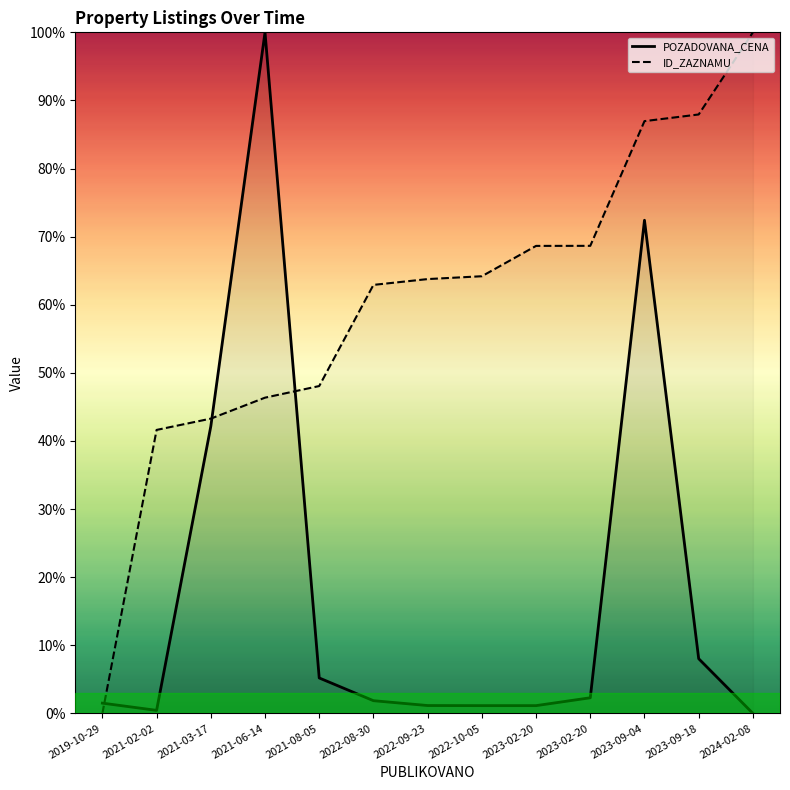

What is the spread (max minus min) of values at 2021-08-05?

42.9